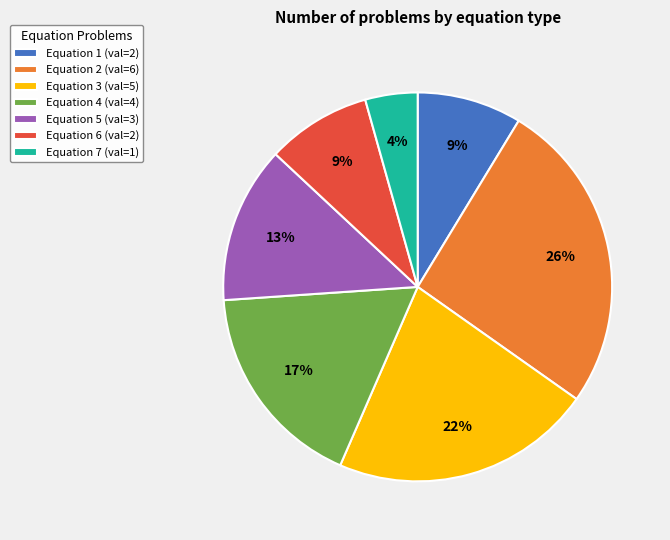

To the nearest percent, what percentage of the pie is Equation 4 (val=4)?

17%